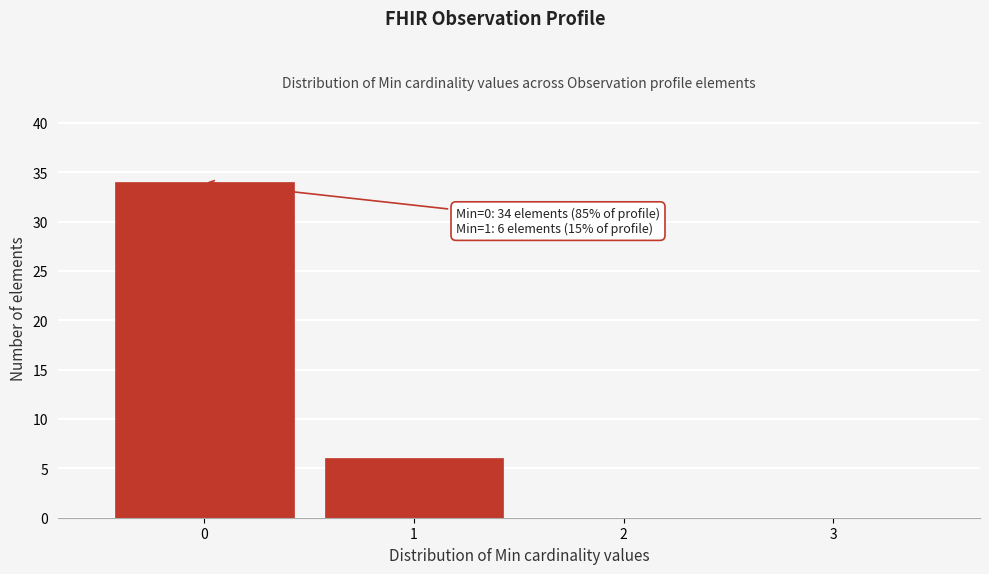

Reading left to right, list all the values displayed in this chart.

0=34	1=6	2=0	3=0